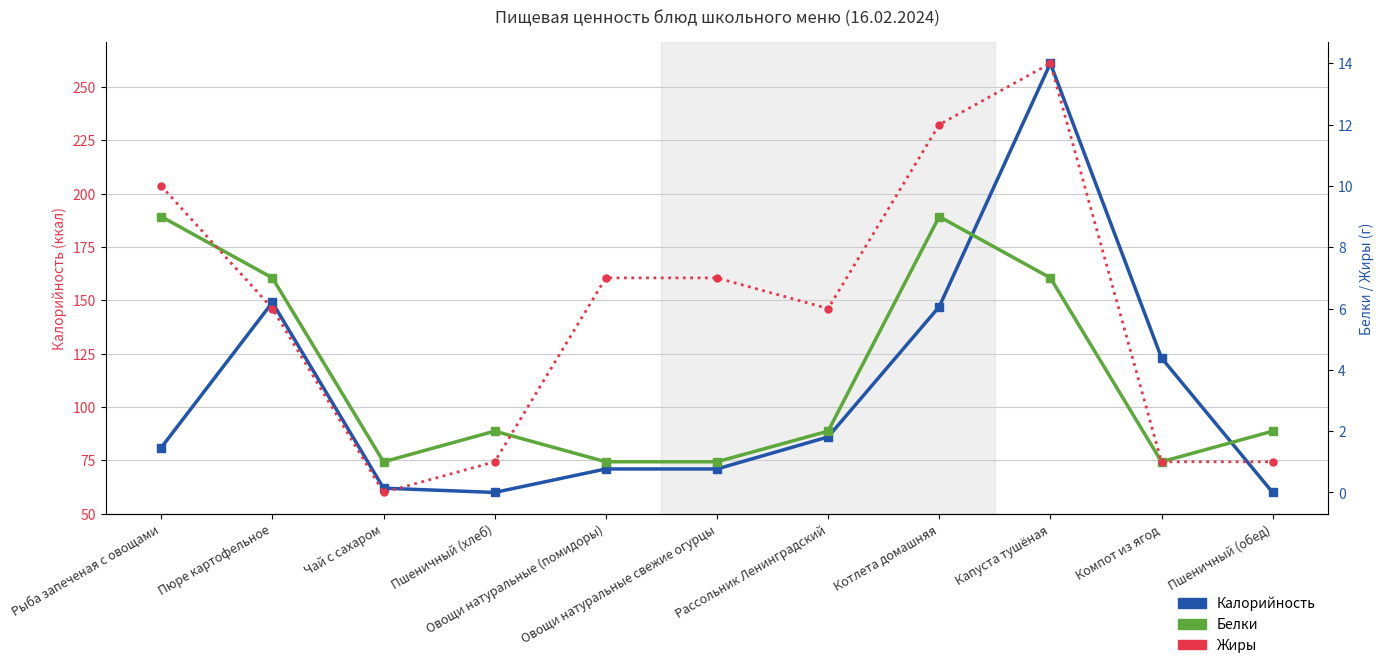

Reading left to right, what are all the values shown in this chart?

Калорийность: Рыба запеченая с овощами=81	Пюре картофельное=149	Чай с сахаром=62	Пшеничный (хлеб)=60	Овощи натуральные (помидоры)=71	Овощи натуральные свежие огурцы=71	Рассольник Ленинградский=86	Котлета домашняя=147	Капуста тушёная=261	Компот из ягод=123	Пшеничный (обед)=60
Белки: Рыба запеченая с овощами=9	Пюре картофельное=7	Чай с сахаром=1	Пшеничный (хлеб)=2	Овощи натуральные (помидоры)=1	Овощи натуральные свежие огурцы=1	Рассольник Ленинградский=2	Котлета домашняя=9	Капуста тушёная=7	Компот из ягод=1	Пшеничный (обед)=2
Жиры: Рыба запеченая с овощами=10	Пюре картофельное=6	Чай с сахаром=0	Пшеничный (хлеб)=1	Овощи натуральные (помидоры)=7	Овощи натуральные свежие огурцы=7	Рассольник Ленинградский=6	Котлета домашняя=12	Капуста тушёная=14	Компот из ягод=1	Пшеничный (обед)=1